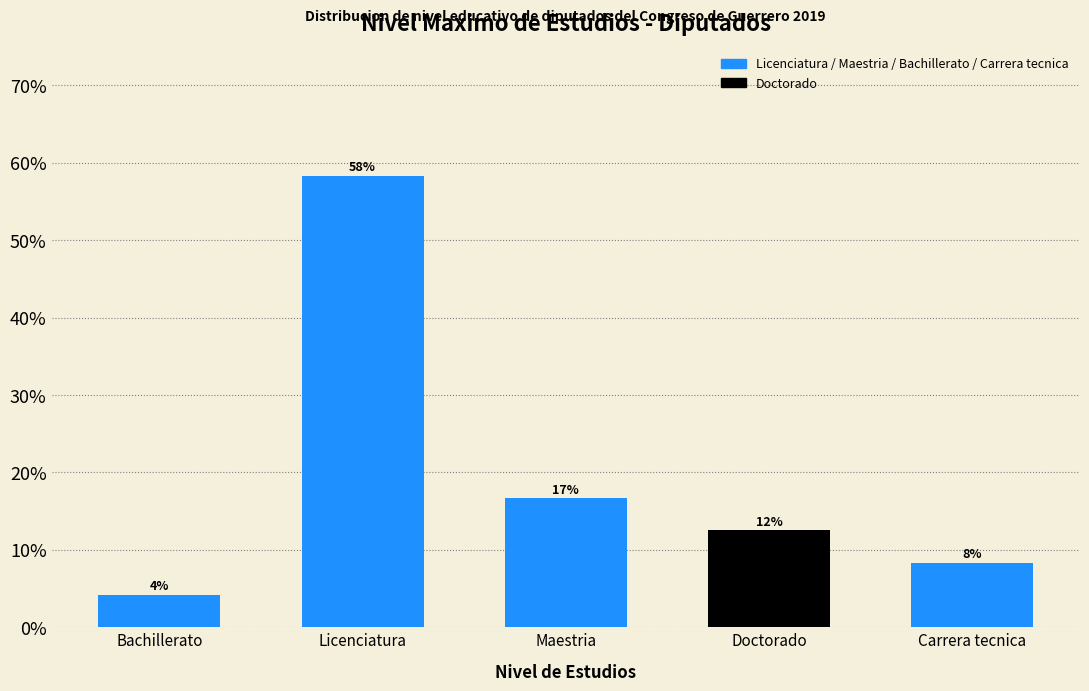

How many bars are there in total?

5